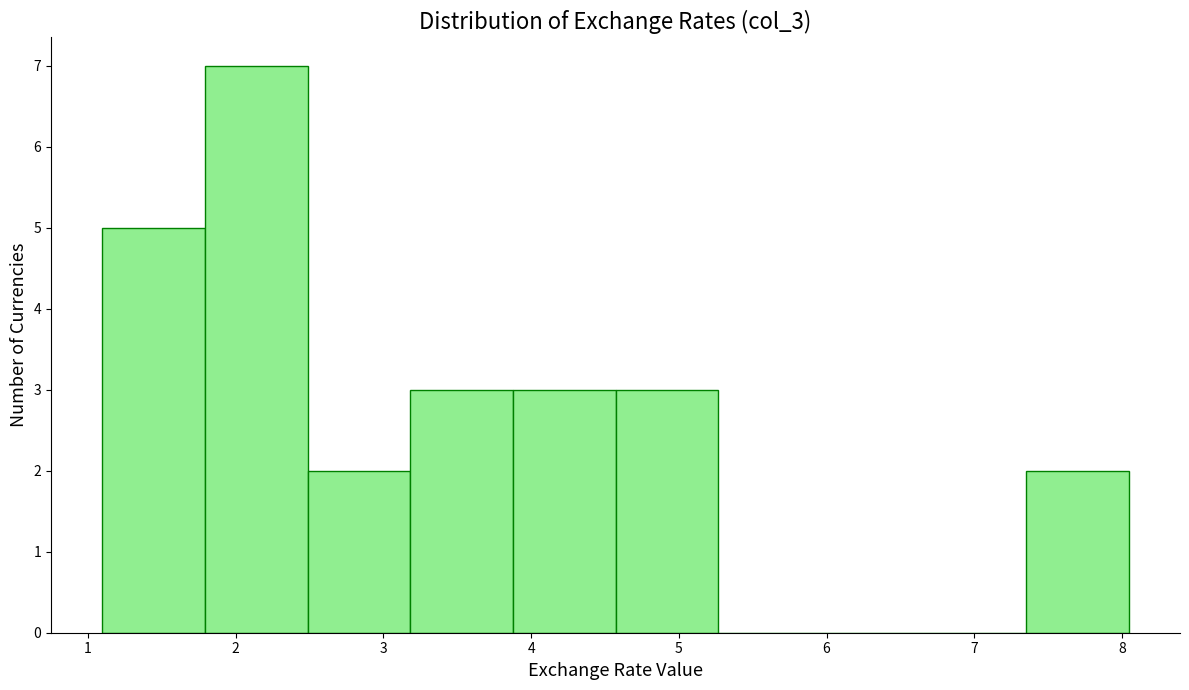

What is the height of the bar covering 3.9 to 4.6 on the x-axis? Neither the bar edges nor the heights are printed on the chart, so give them approximately, as read against the axes.

3